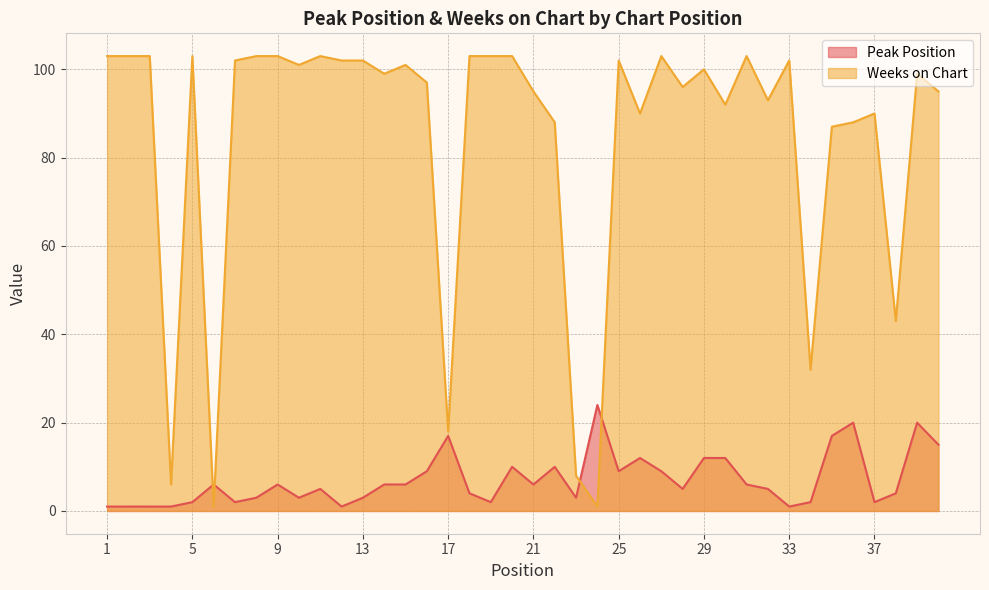

Reading left to right, list all the values displayed in this chart.

Peak Position: 1	1	1	1	2	6	2	3	6	3	5	1	3	6	6	9	17	4	2	10	6	10	3	24	9	12	9	5	12	12	6	5	1	2	17	20	2	4	20	15
Weeks on Chart: 103	103	103	6	103	1	102	103	103	101	103	102	102	99	101	97	18	103	103	103	95	88	8	1	102	90	103	96	100	92	103	93	102	32	87	88	90	43	99	95